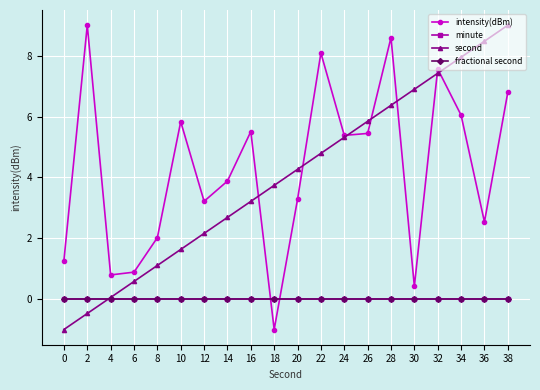

Does the chart have visible grid lines?

Yes